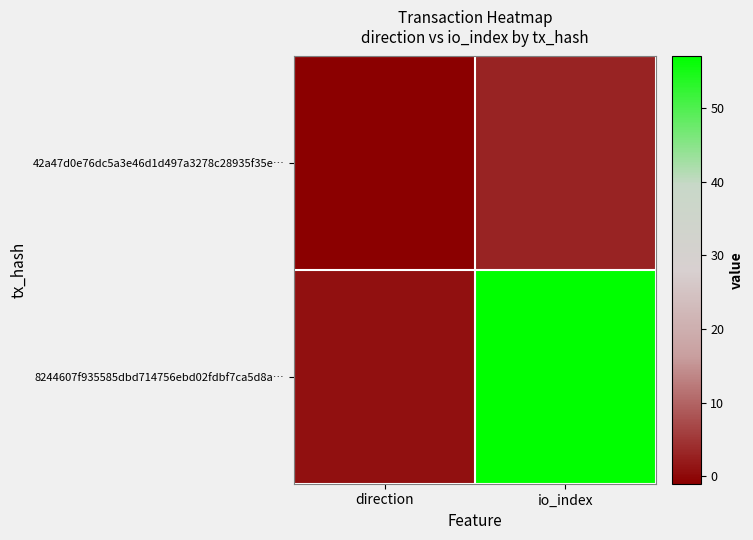

Which series changed the most between direction and io_index?

8244607f935585dbd714756ebd02fdbf7ca5d8a…